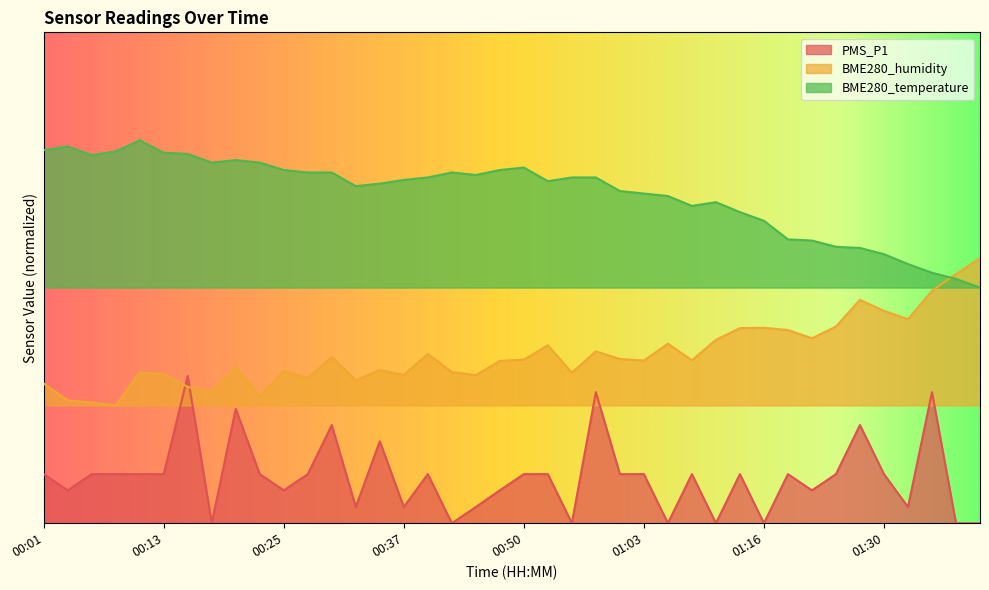

At which category does the chart reach its minimum across all series?

00:18